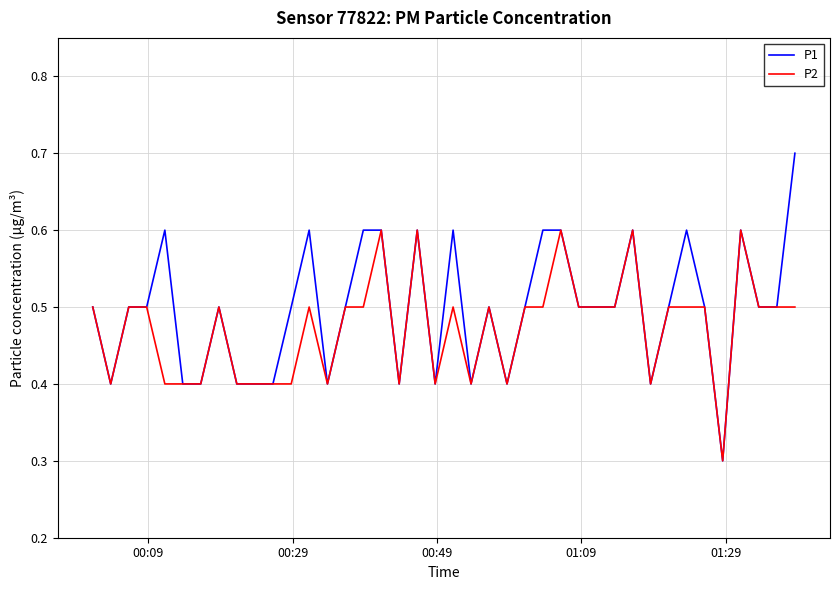

What is the minimum value for P1?

0.3